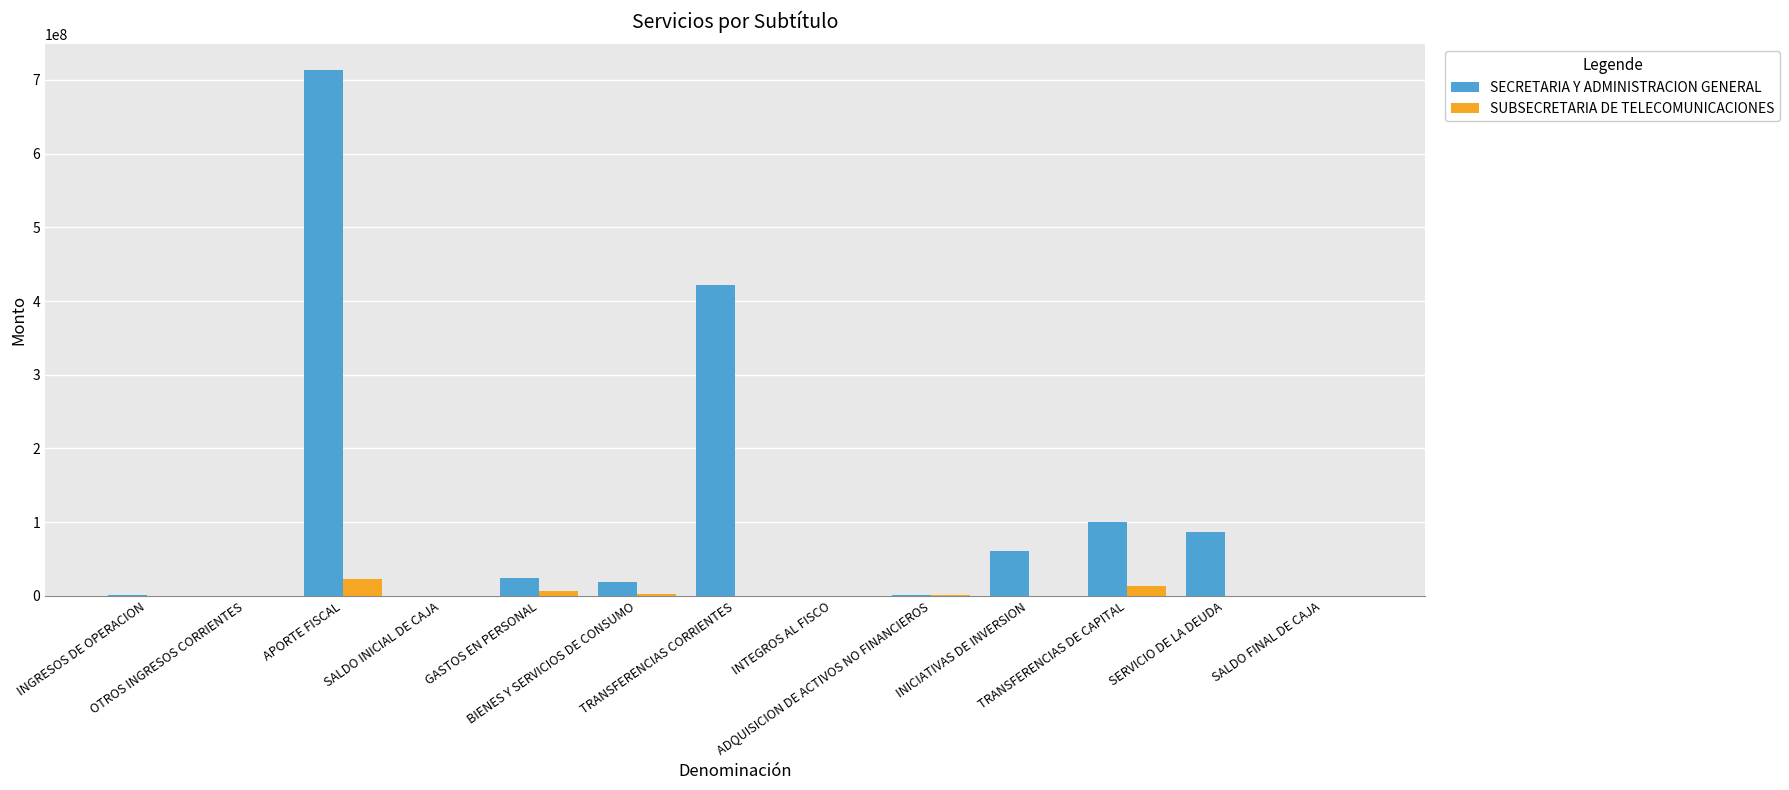

At which category is the sum across all series the highest?

APORTE FISCAL